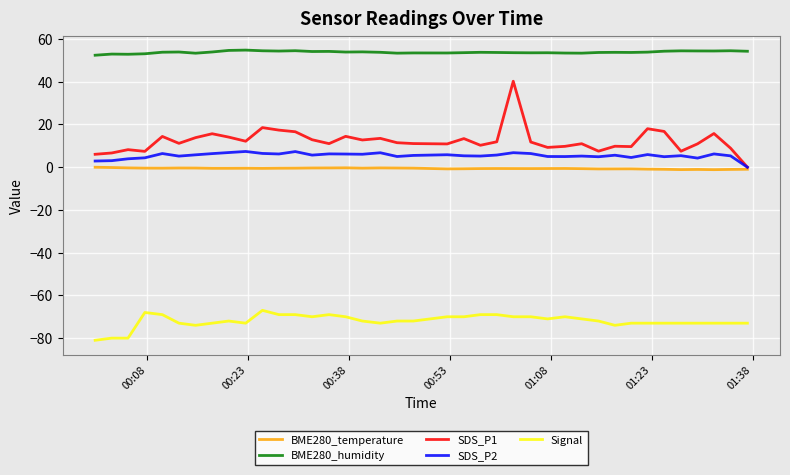

List the series in order of their peak value, lowest first.

Signal, BME280_temperature, SDS_P2, SDS_P1, BME280_humidity